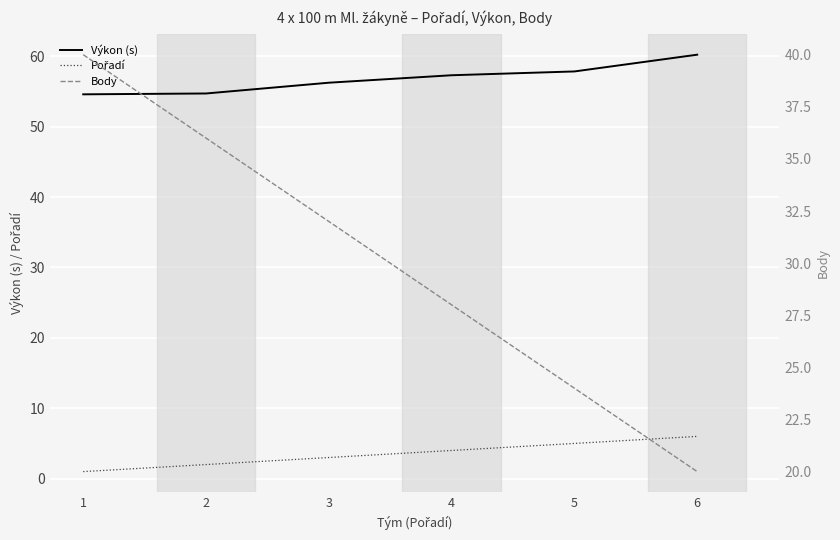

True or false: Pořadí has more than 1 points higher than both neighbors.

False